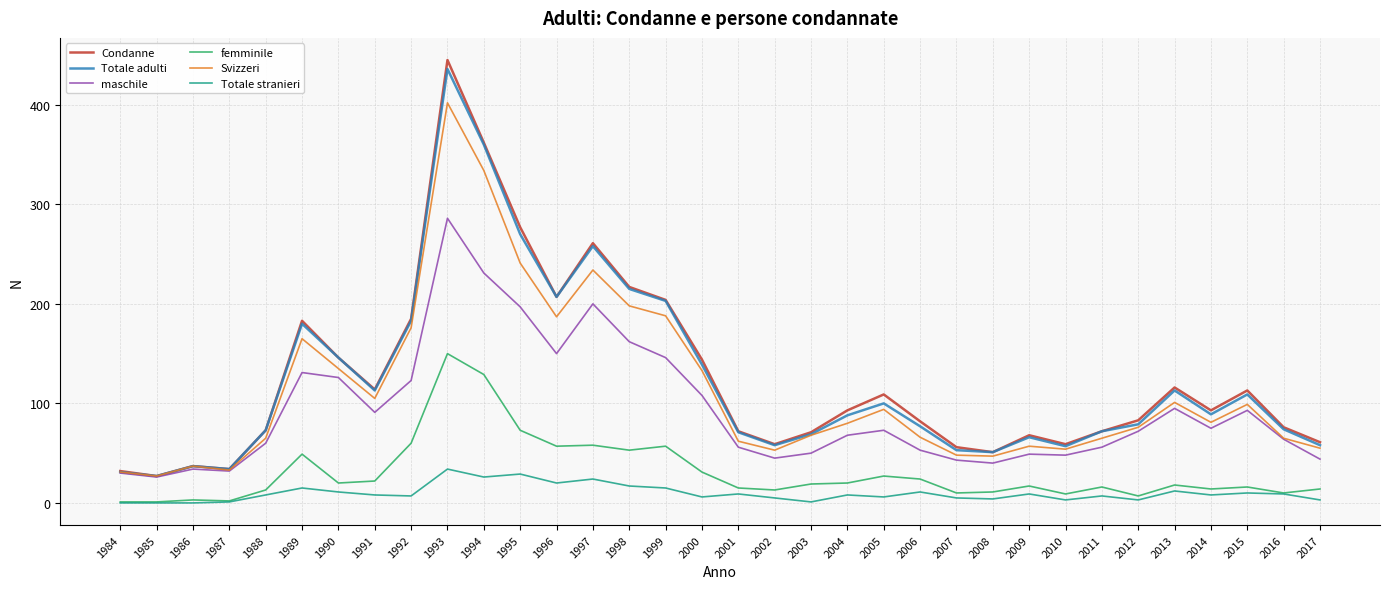

What is the total value across all series at 1990?

584